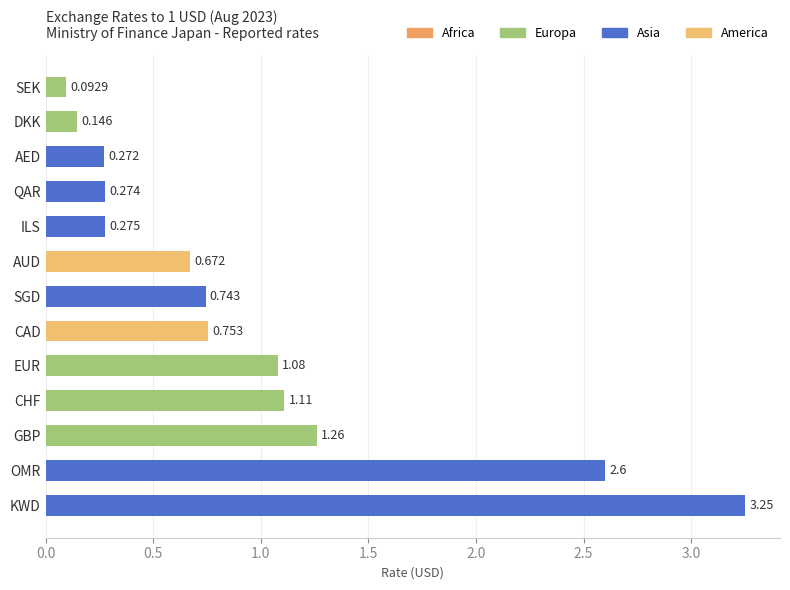

List the labels in order of value, largest first.

KWD, OMR, GBP, CHF, EUR, CAD, SGD, AUD, ILS, QAR, AED, DKK, SEK